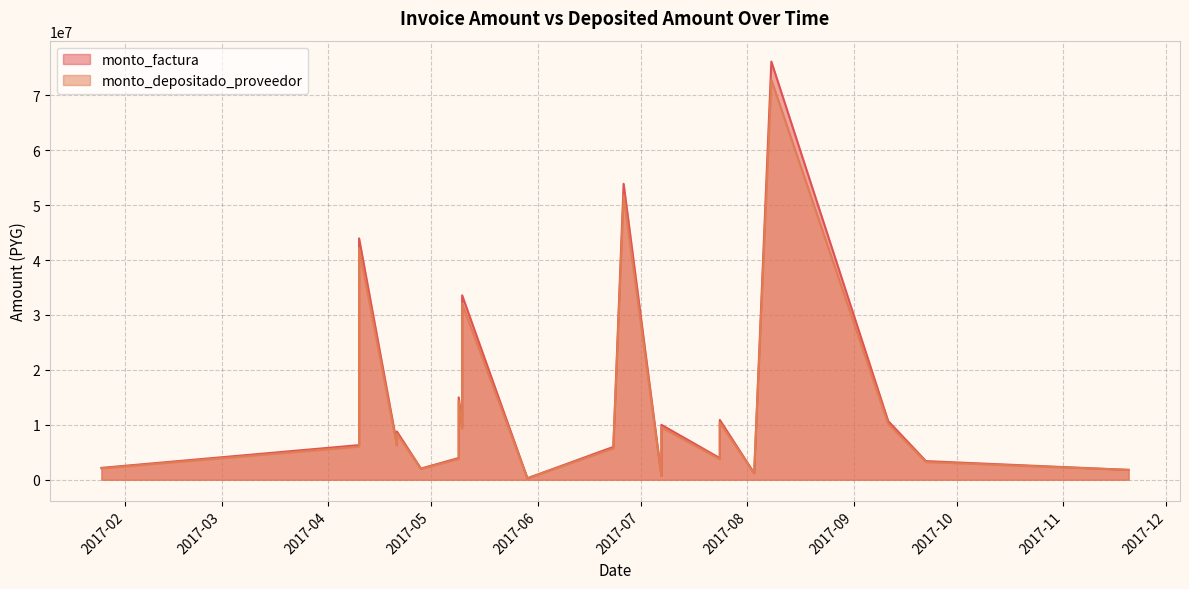

True or false: monto_factura and monto_depositado_proveedor intersect in this chart.

False